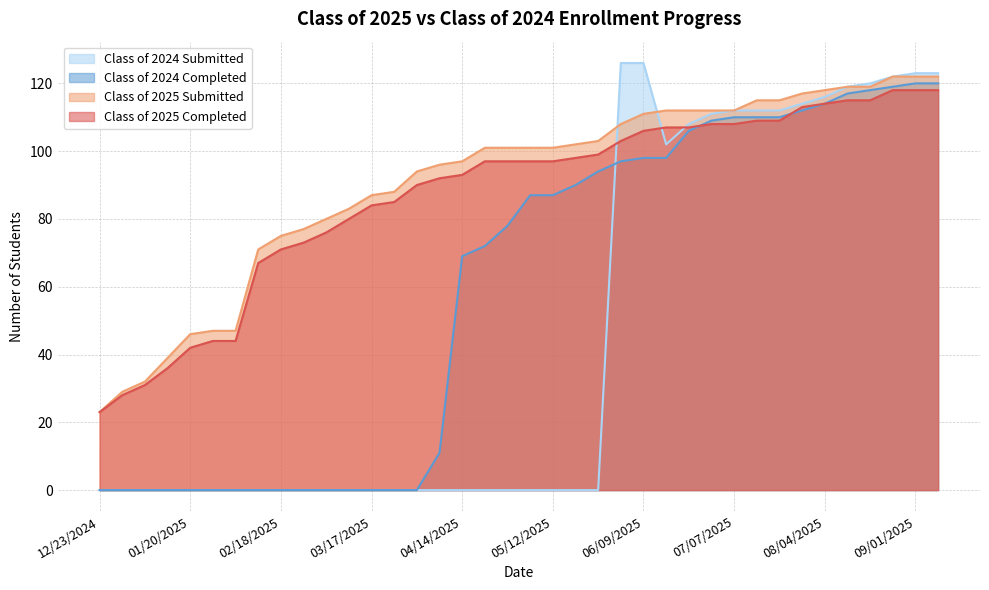

Between 07/07/2025 and 07/28/2025, which is larger?

07/28/2025